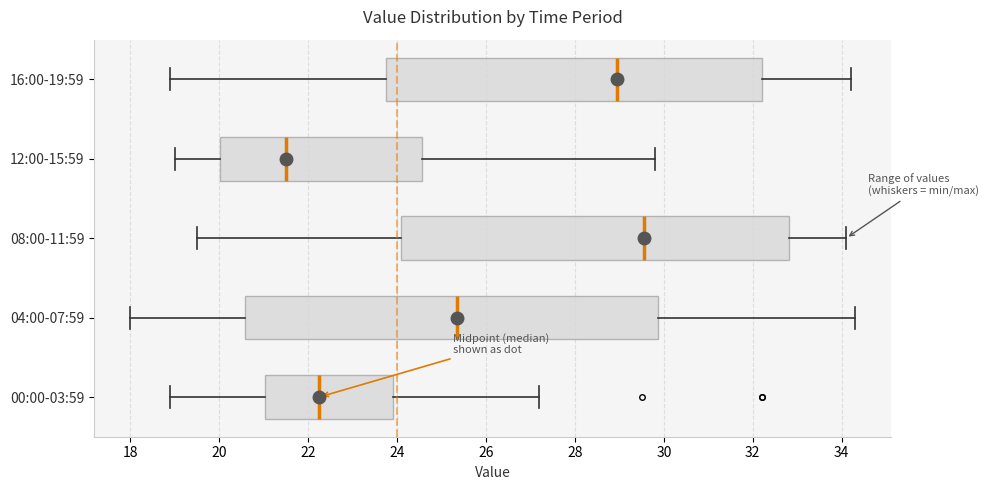

Comparing the boxes themselves (not the whiskers), which one is the widest?

04:00-07:59